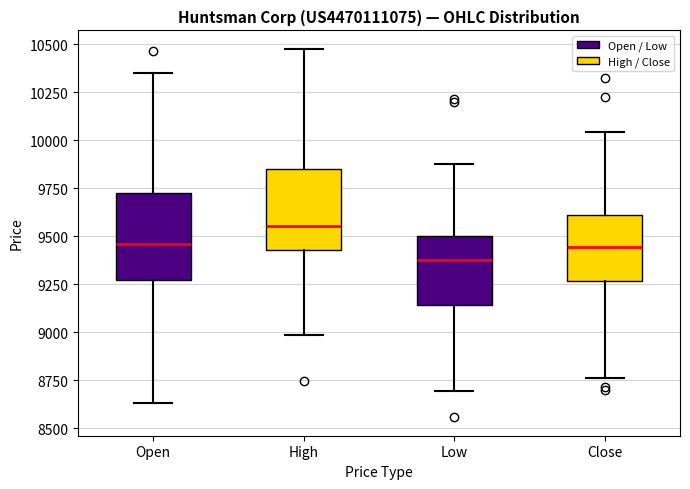

Which box's median line is the lowest?

Low